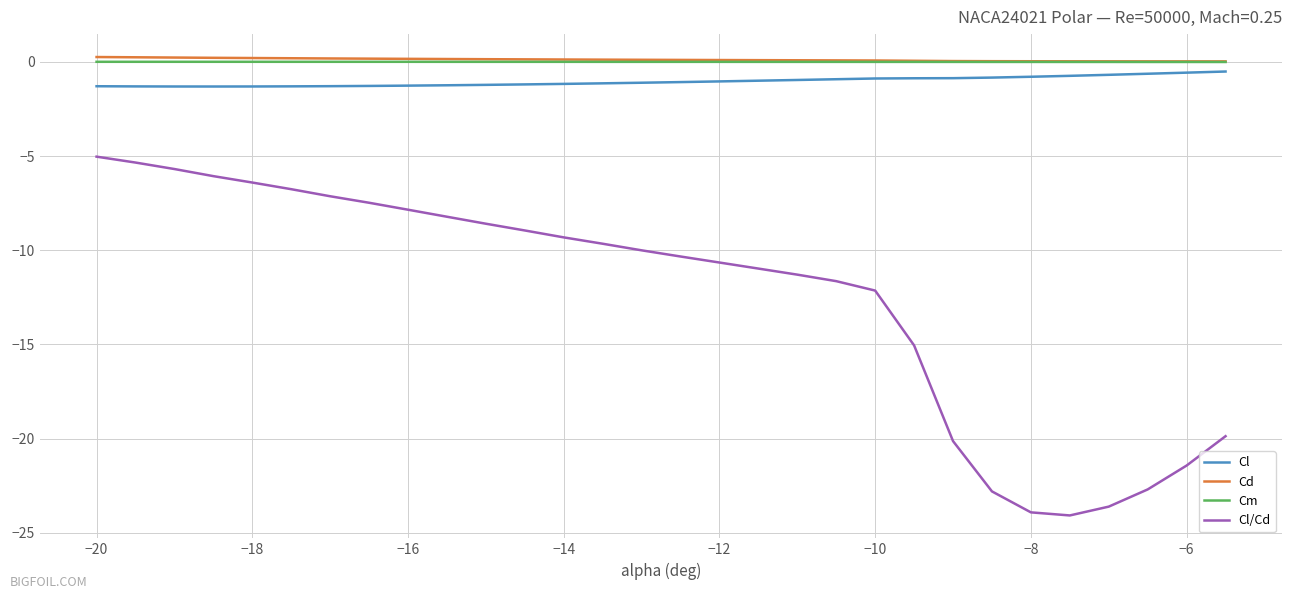

True or false: Cd and Cl intersect in this chart.

False